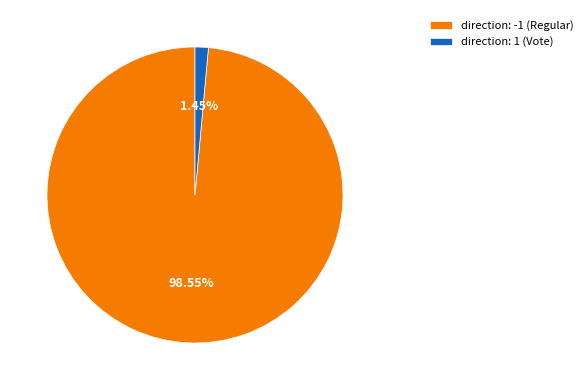

The direction: 1 (Vote) slice represents 11% of the pie. True or false?

False